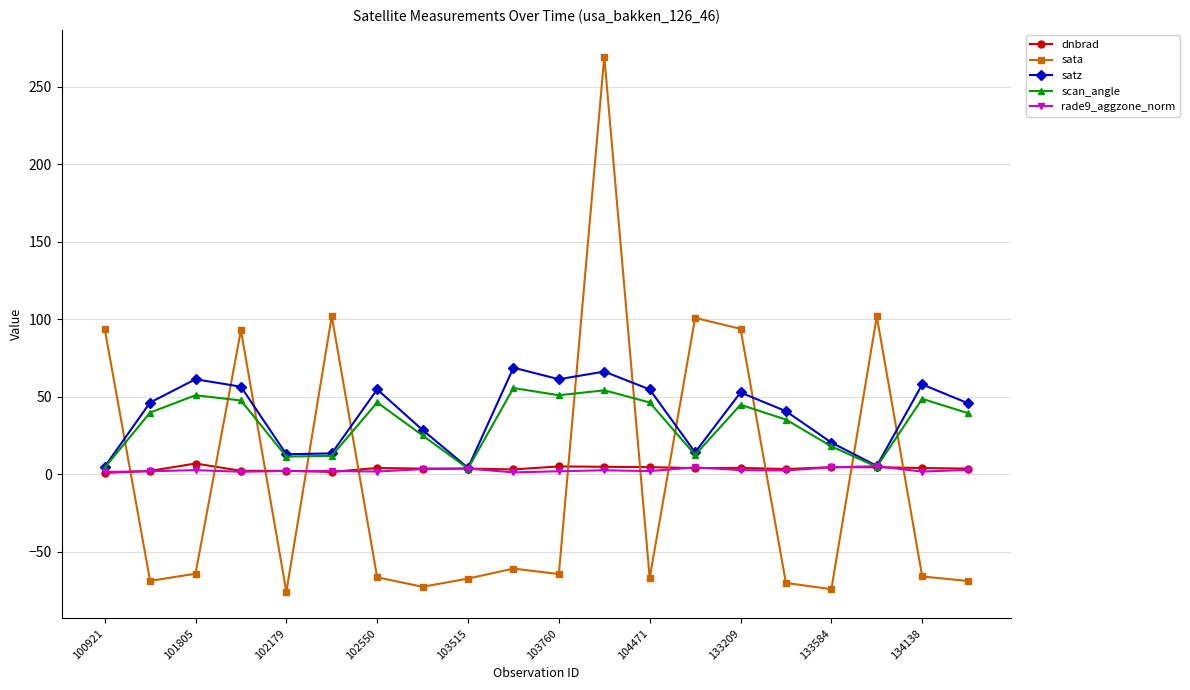

True or false: sata and dnbrad cross at least once.

True